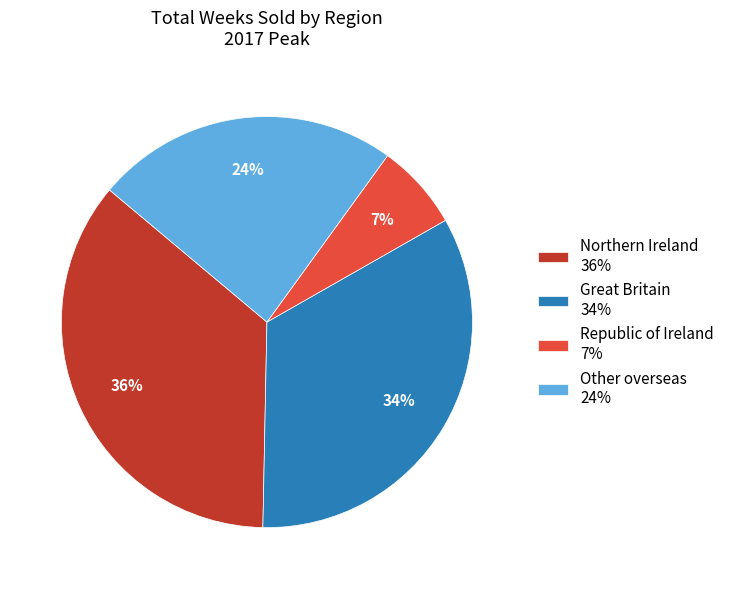

How many slices are in this pie chart?

4